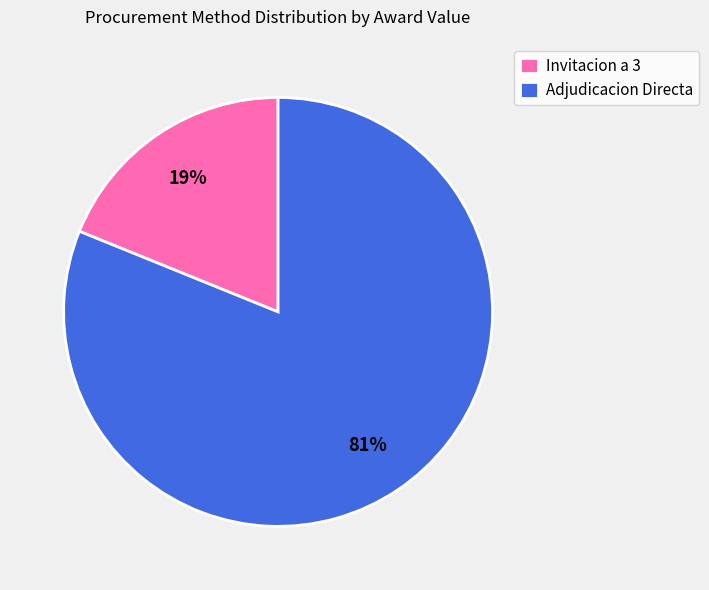

To the nearest percent, what is the average slice percentage?

50%